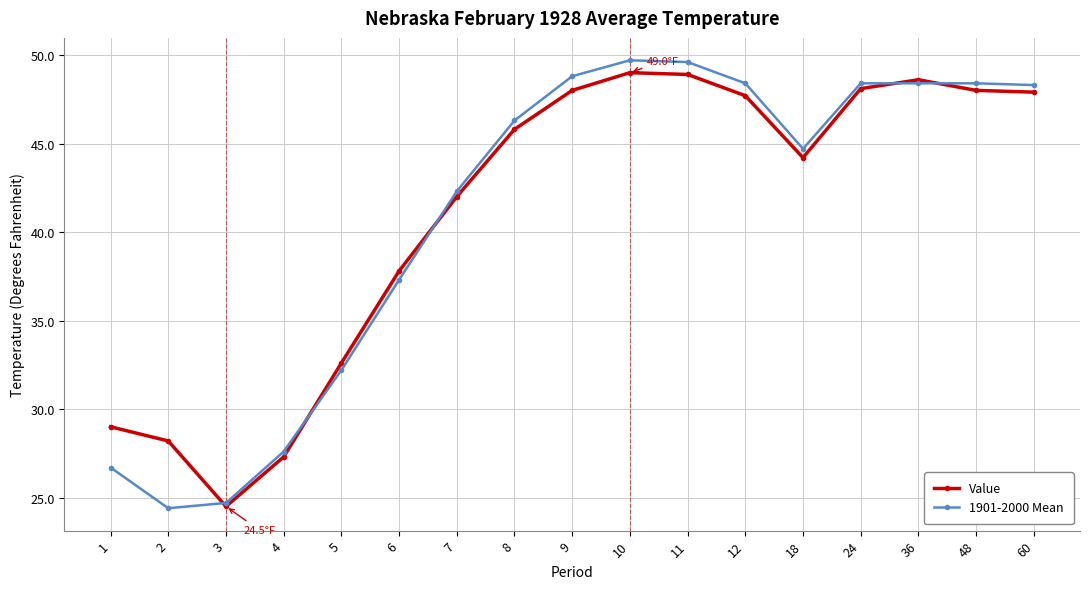

What is the sum of all 1901-2000 Mean values?

696.2